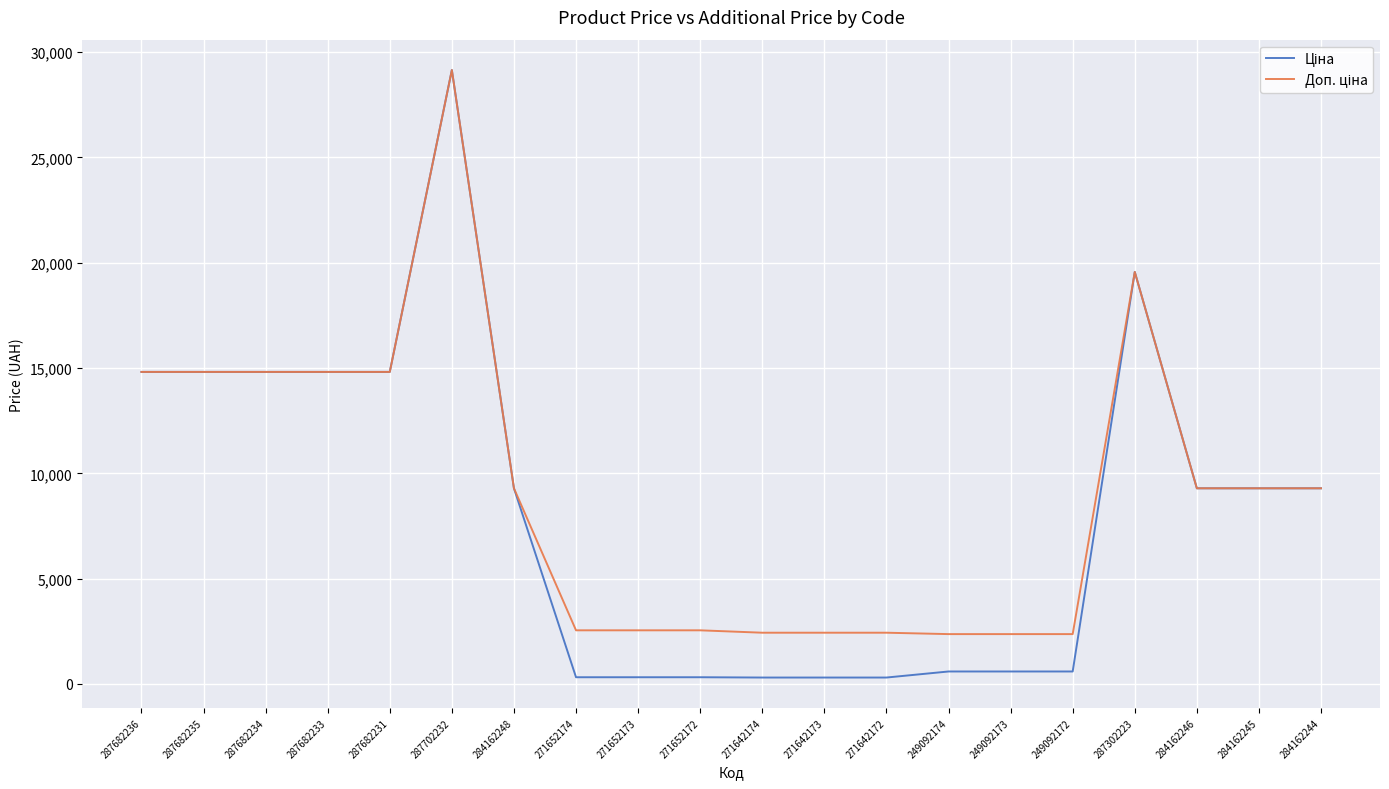

Is this an area chart (filled region under the line)?

No